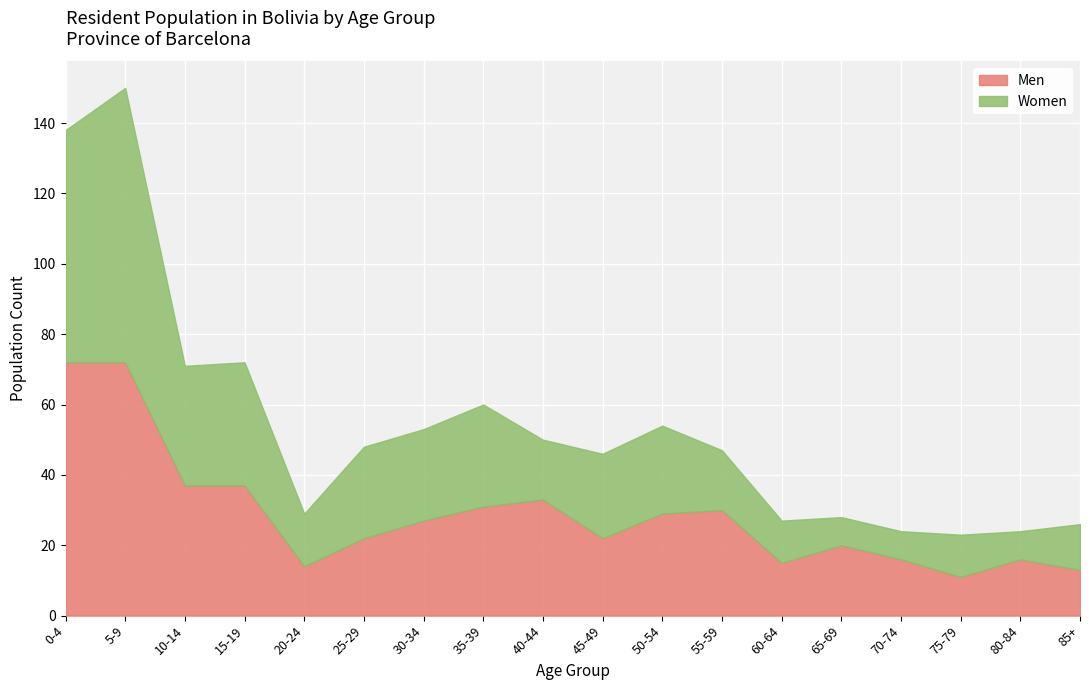

How many data points does each series have?

18